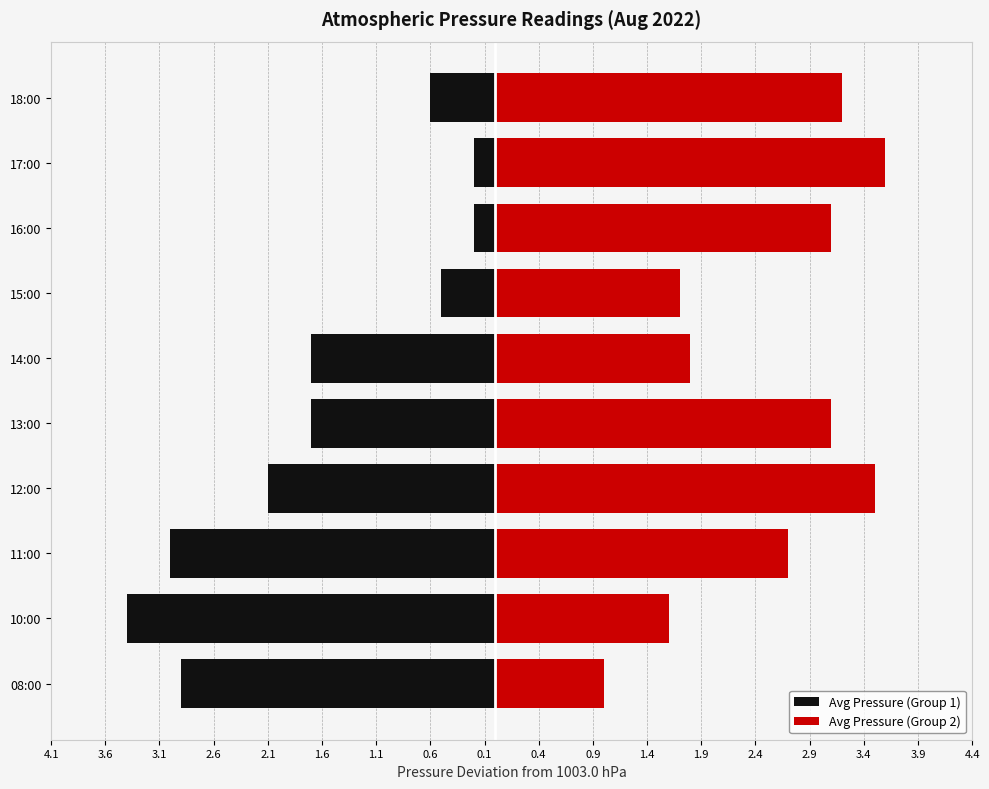

How many values in the Avg Pressure (Group 2) series exceed 3?

5